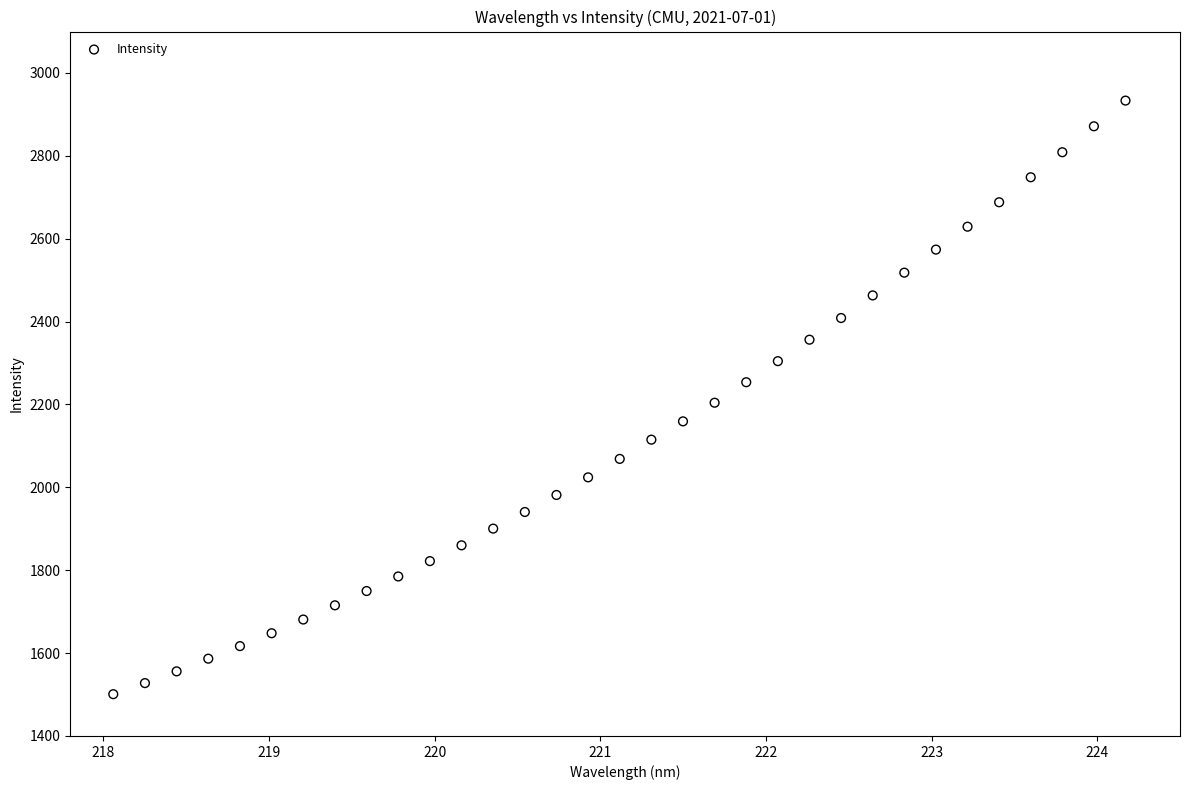

What is the range of X values (max minus min)?

6.1